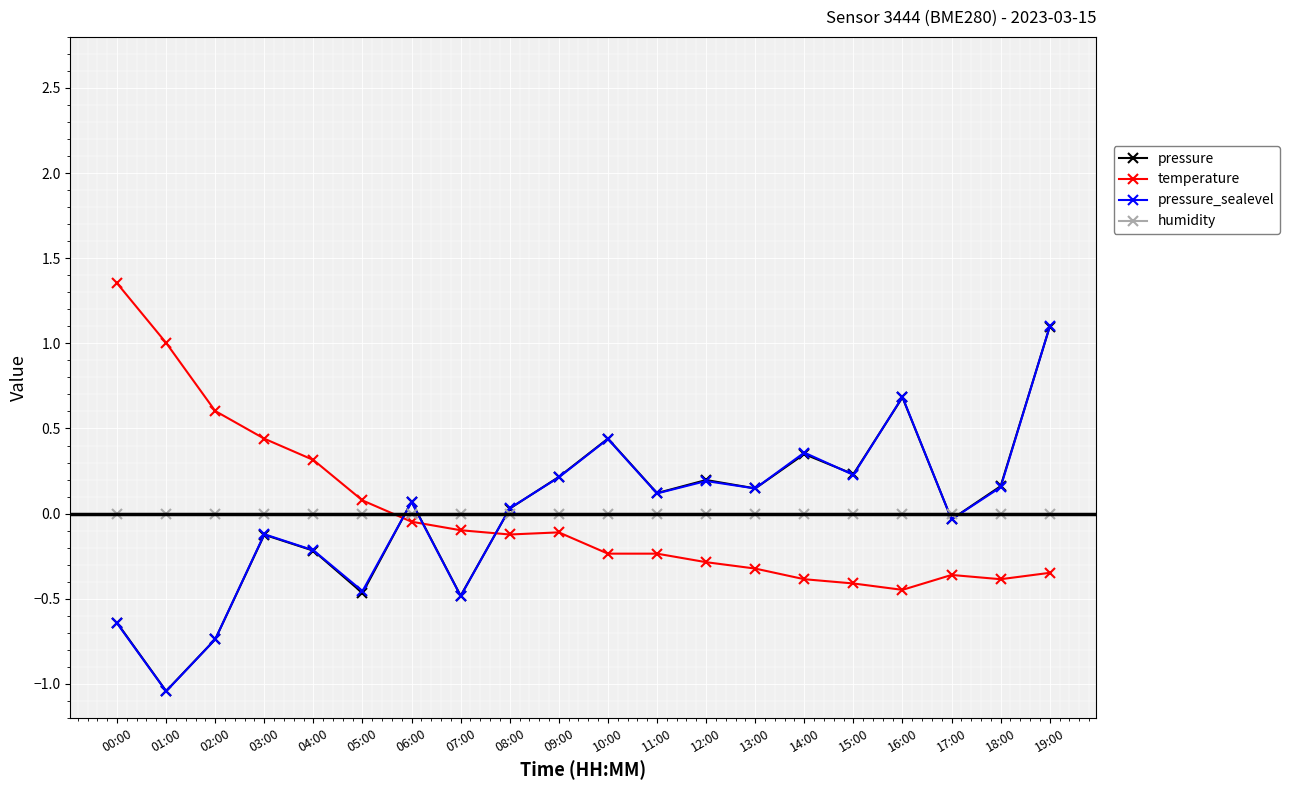

Is the value of pressure at 07:00 greater than the value of temperature at 04:00?

No